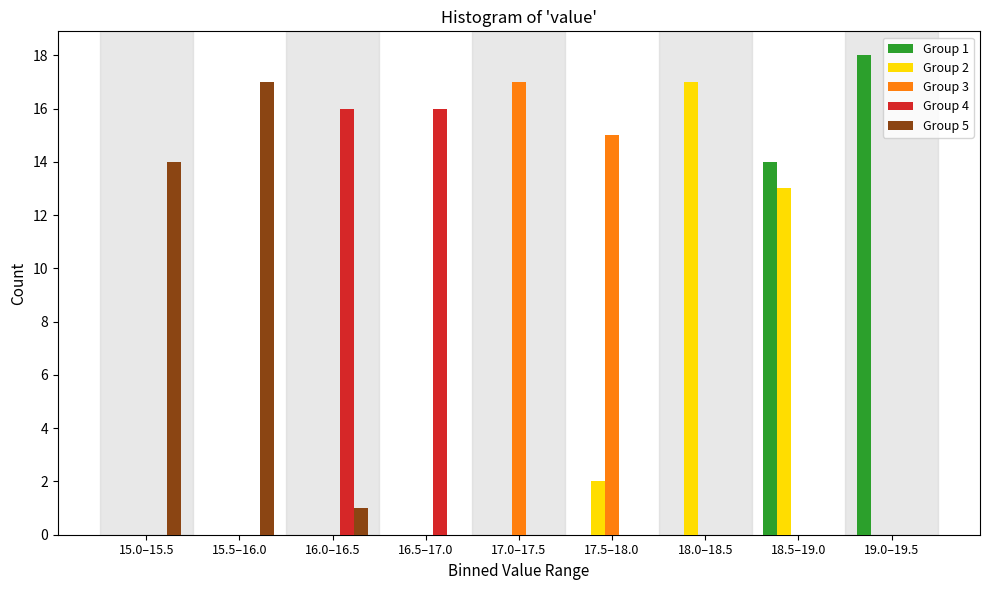

Is the value of Group 4 at 16.0–16.5 greater than the value of Group 5 at 16.0–16.5?

Yes